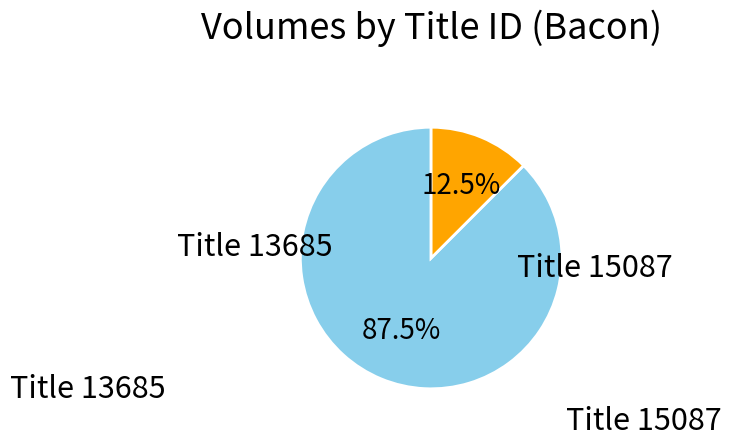

Is there a majority slice in this chart?

Yes